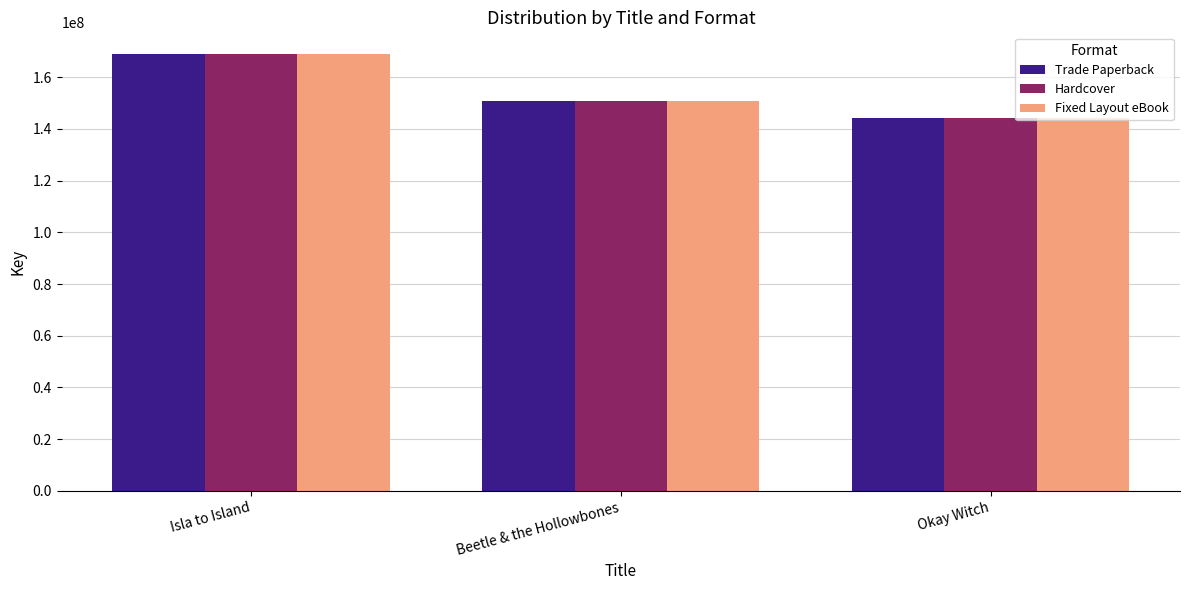

What is the sum of all Hardcover values?

463851418